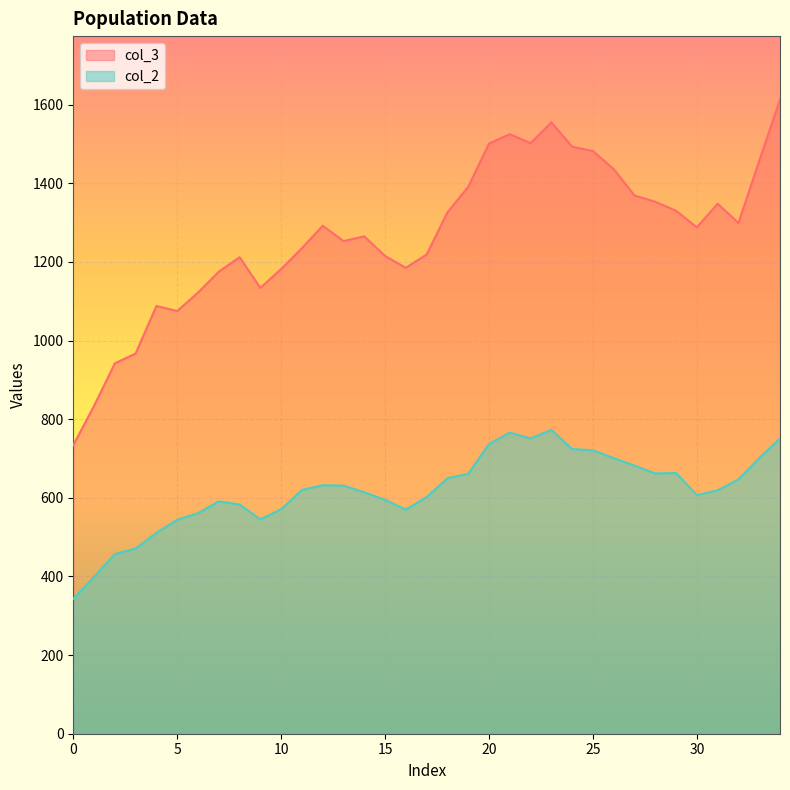

At how many categories does at least one series exceed 1580?

1